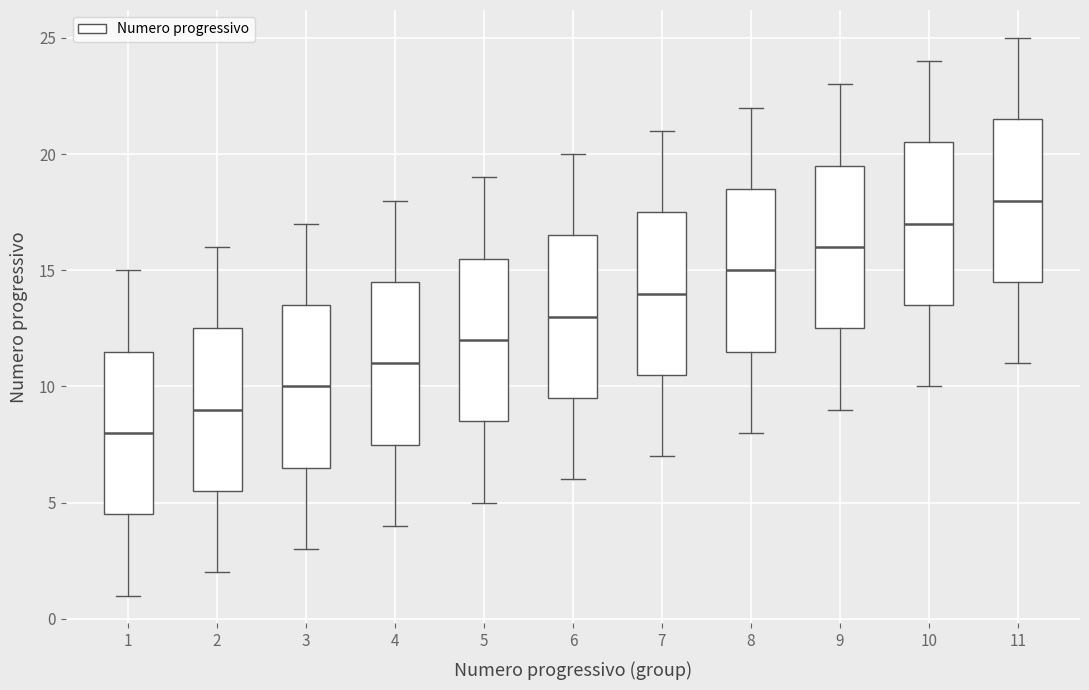

Where does the median line of the box at x = 2 sit on the y-axis? The values are not printed on the chart, so give them approximately, as read against the axis.

9.0